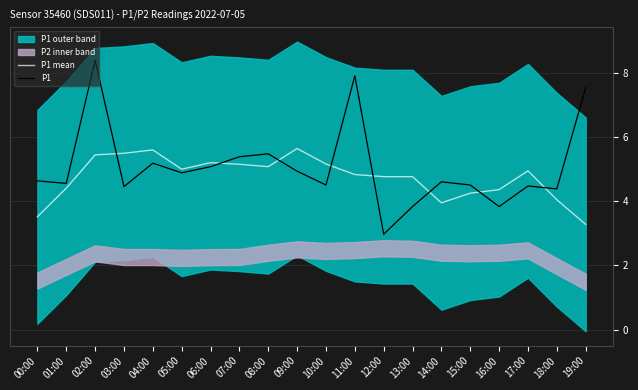

Which series has the widest spread of values?

P1